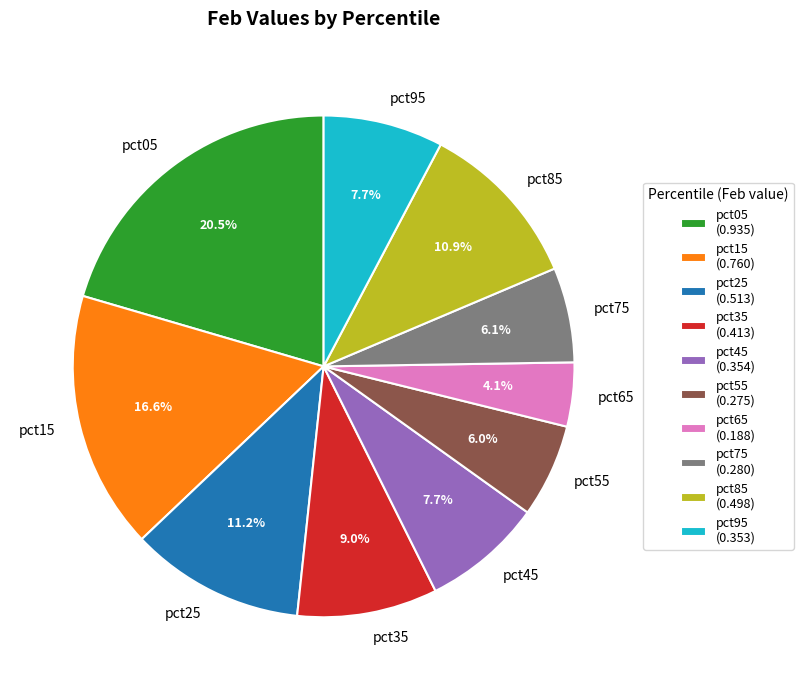

Which slice is the smallest?

pct65